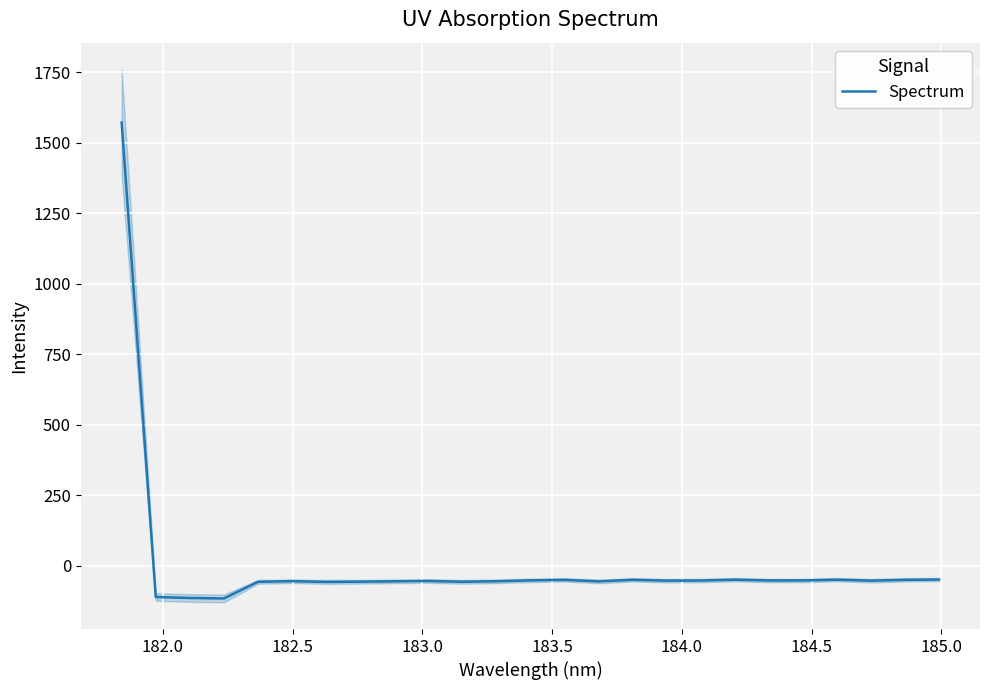

What is the highest value of the Spectrum series?

1571.8